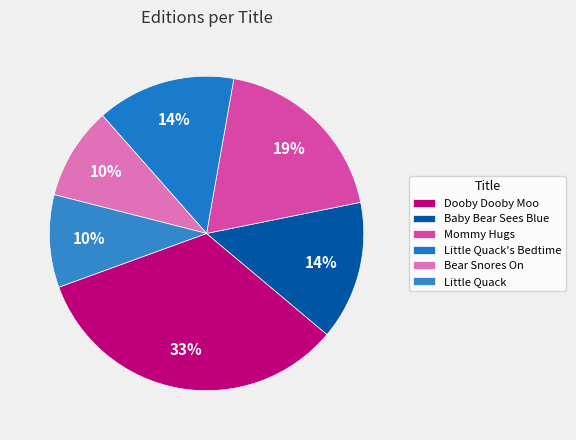

How many segments does this pie chart have?

6